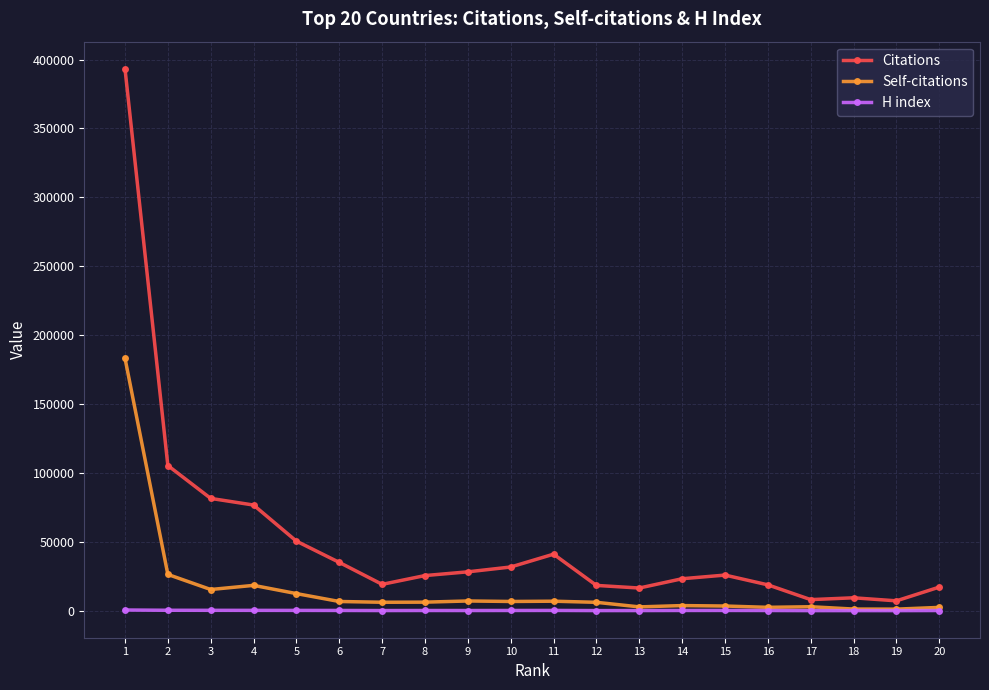

Which series has the largest total across all categories?

Citations